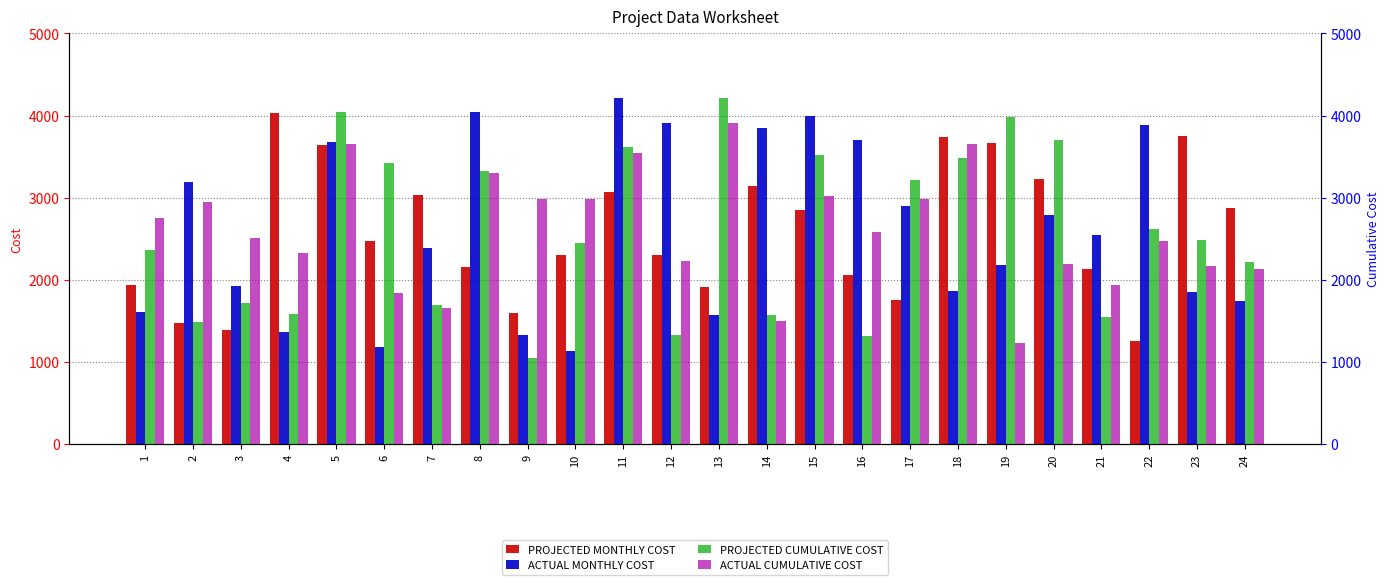

Does the chart contain any negative values?

No